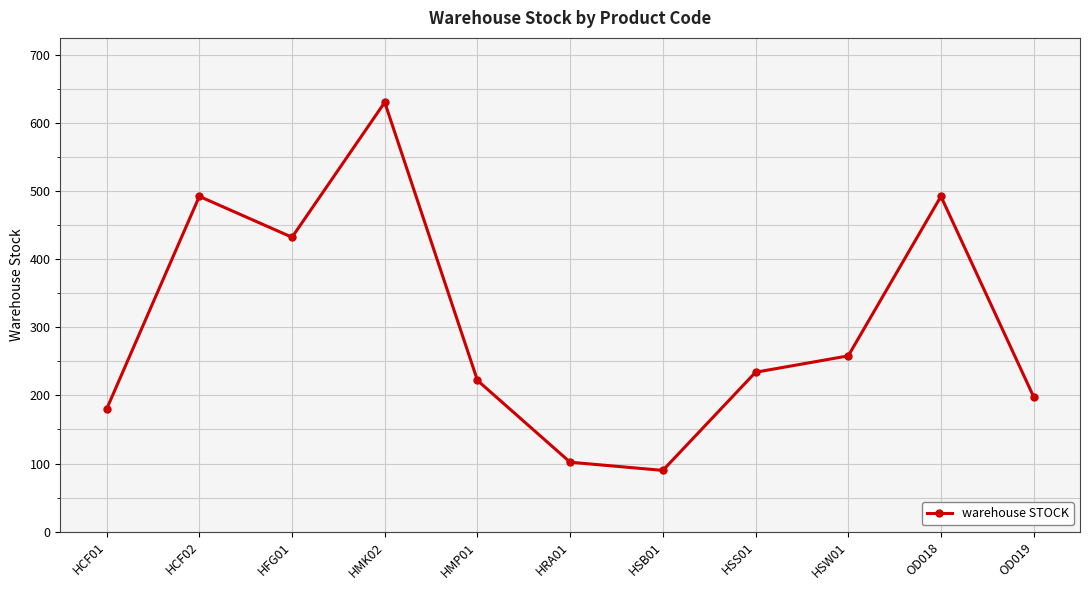

Reading right to left, what are all the values shown in this chart?

OD019=198	OD018=492	HSW01=258	HSS01=234	HSB01=90	HRA01=102	HMP01=222	HMK02=630	HFG01=432	HCF02=492	HCF01=180